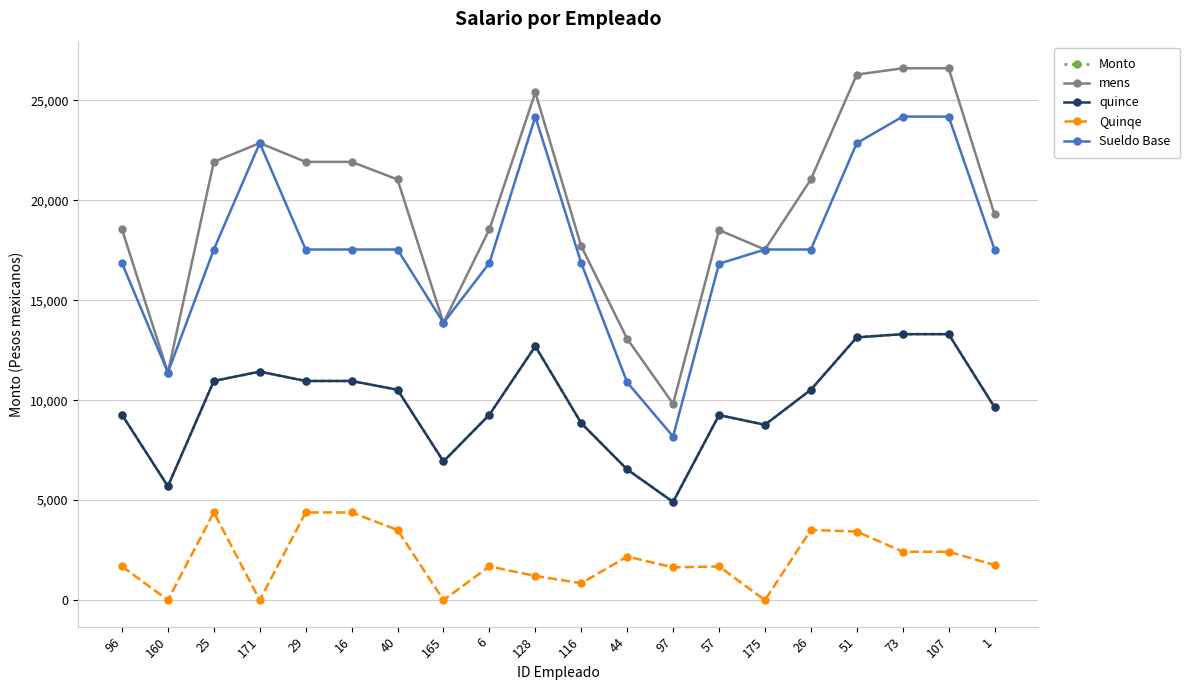

What are all the series names shown in the legend?

Monto, mens, quince, Quinqe, Sueldo Base